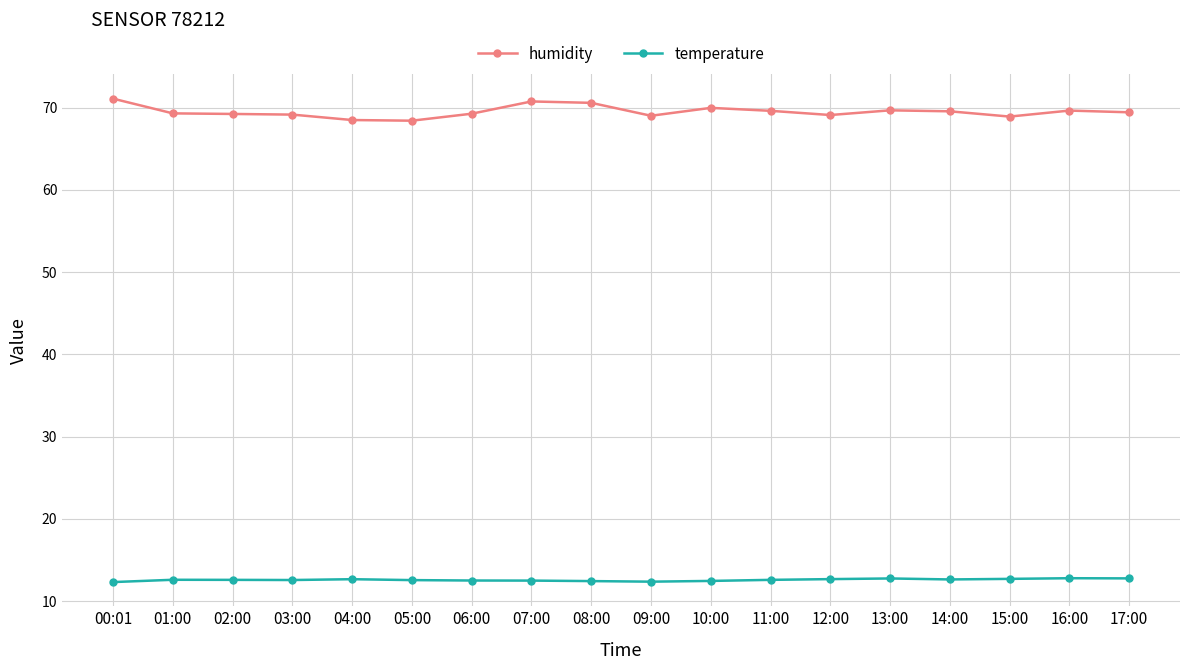

The humidity series shows 69.3 at 01:00. True or false?

True